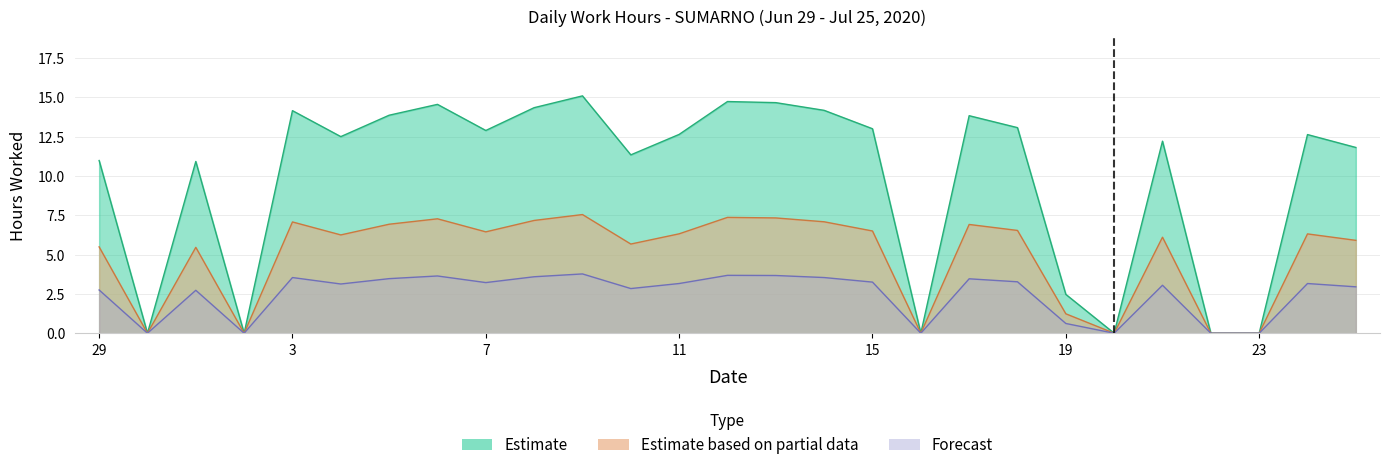

How many data points in Estimate based on partial data are above 6?

16